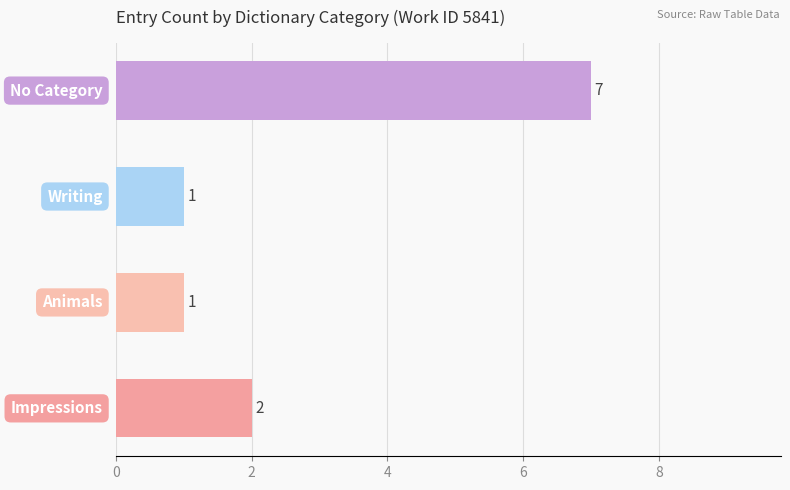

Reading bottom to top, what are all the values shown in this chart?

2	1	1	7